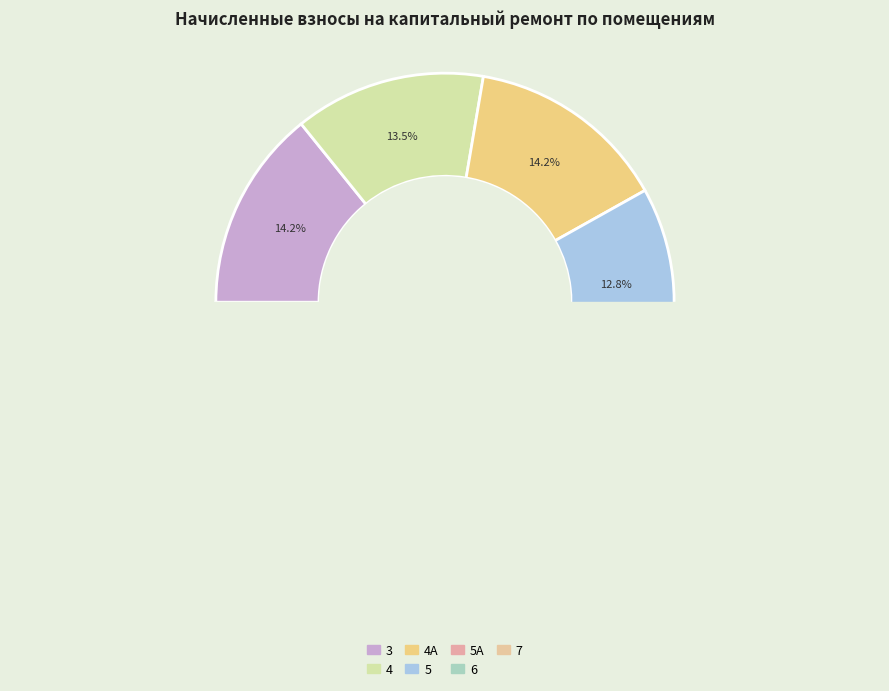

To the nearest percent, what portion does 5 represent?

13%